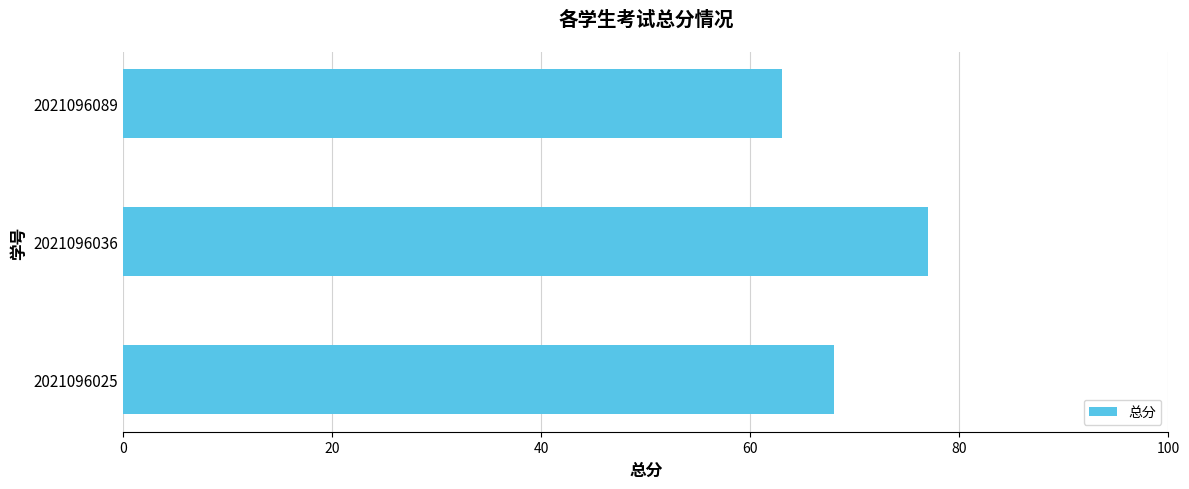

Between 2021096025 and 2021096036, which is larger?

2021096036